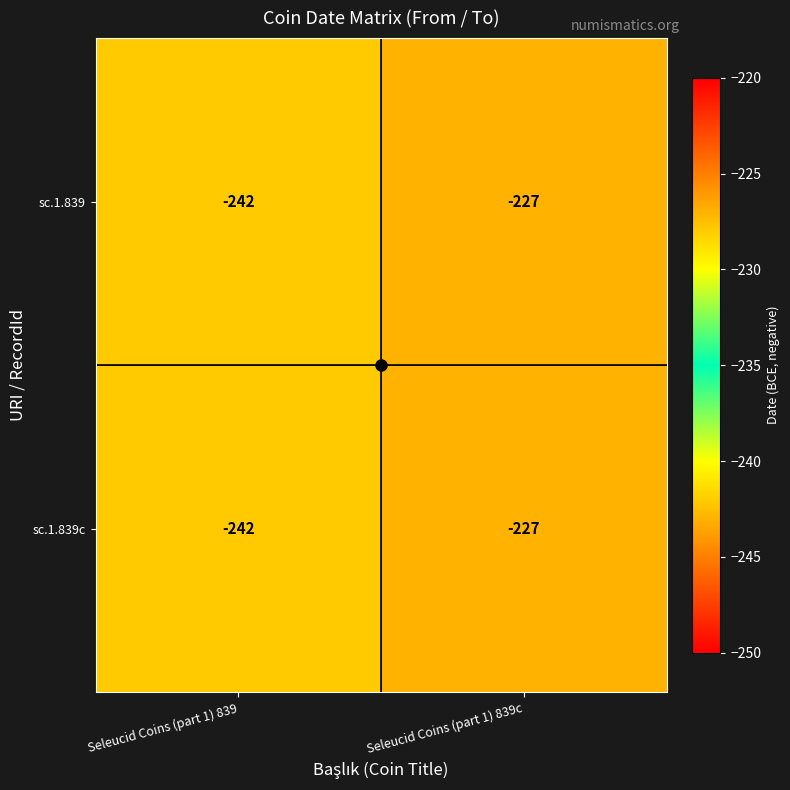

Which category has the highest value in the sc.1.839 series?

Seleucid Coins (part 1) 839c